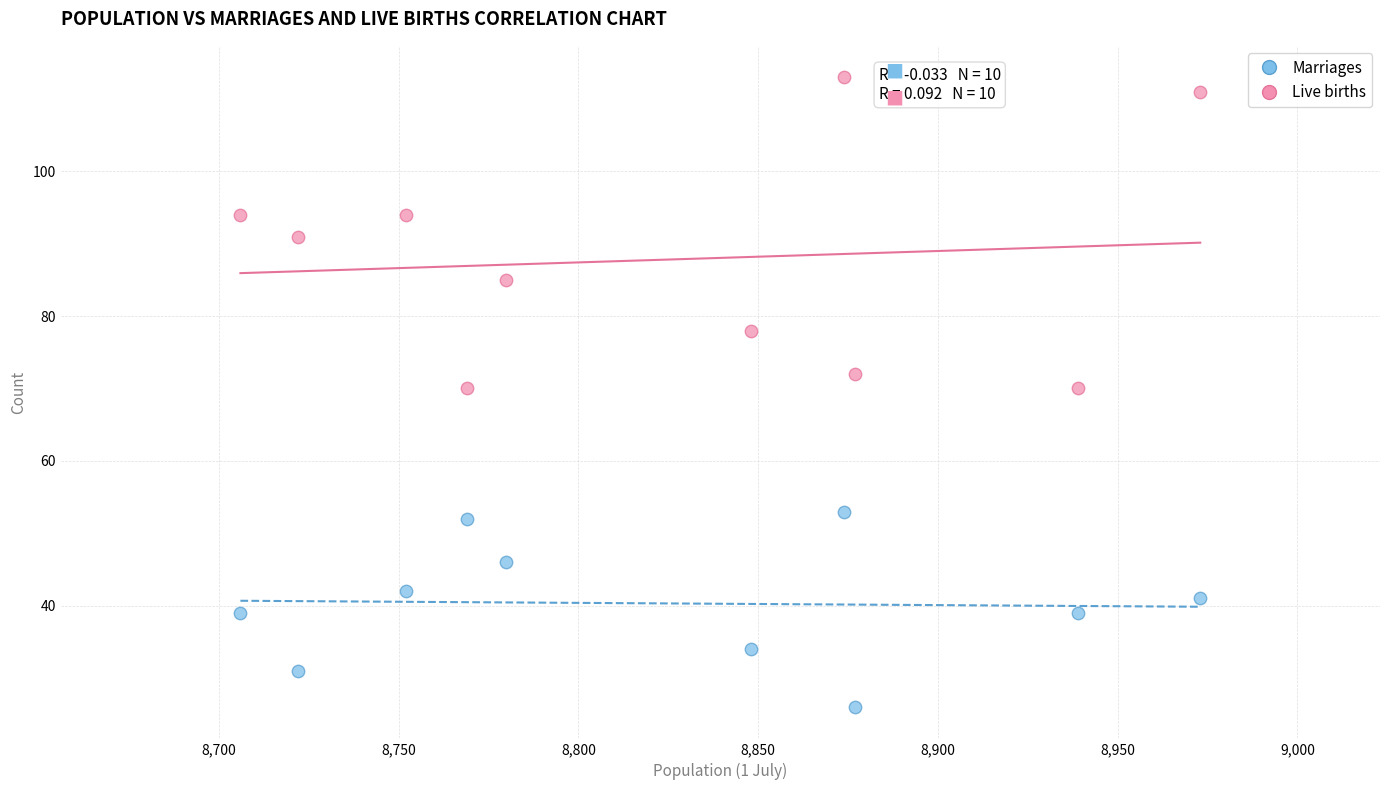

Which series reaches the maximum Y coordinate?

Live births